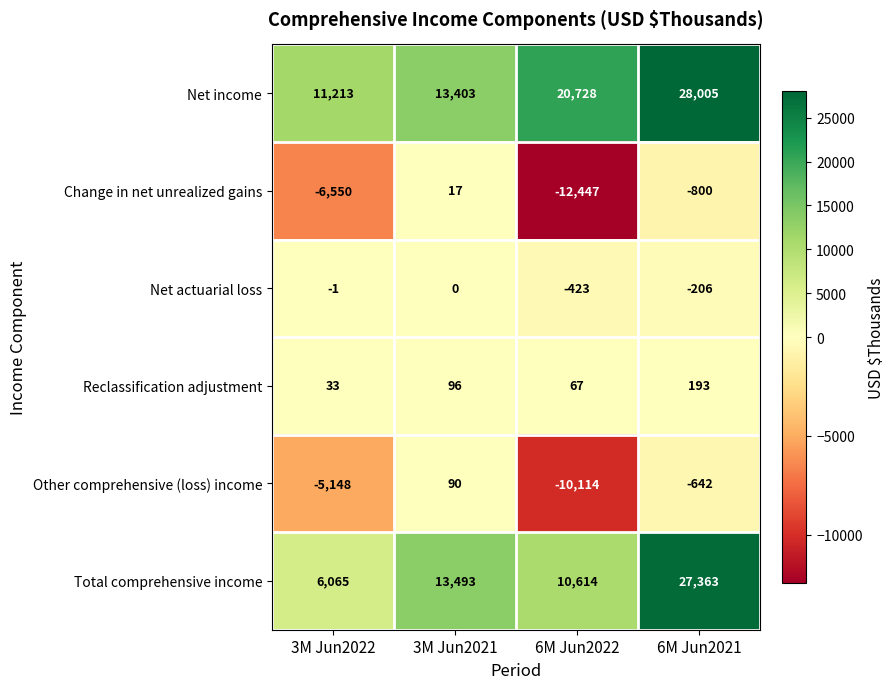

Is the value of Reclassification adjustment at 6M Jun2021 greater than the value of Other comprehensive (loss) income at 6M Jun2022?

Yes